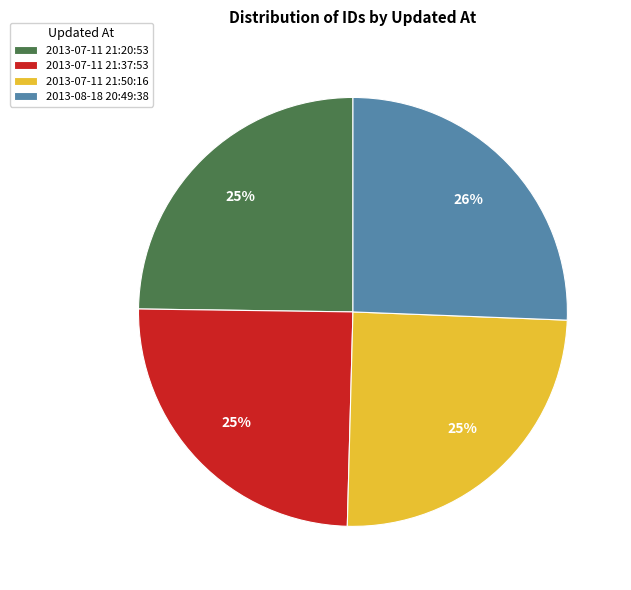

How many segments does this pie chart have?

4